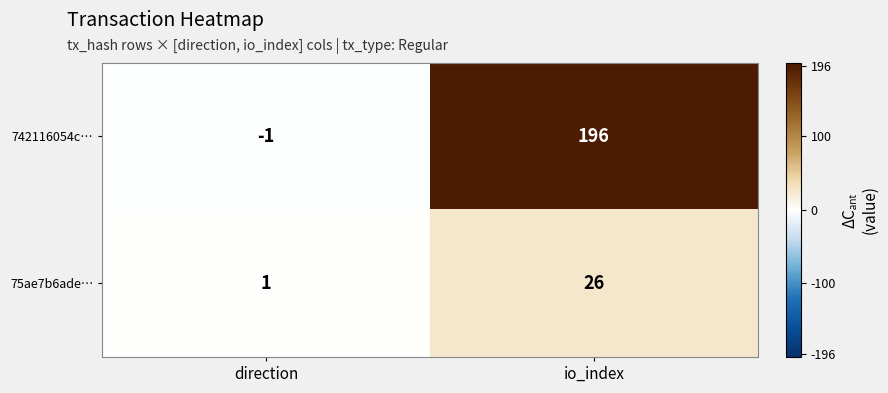

At how many categories does at least one series exceed 15?

1